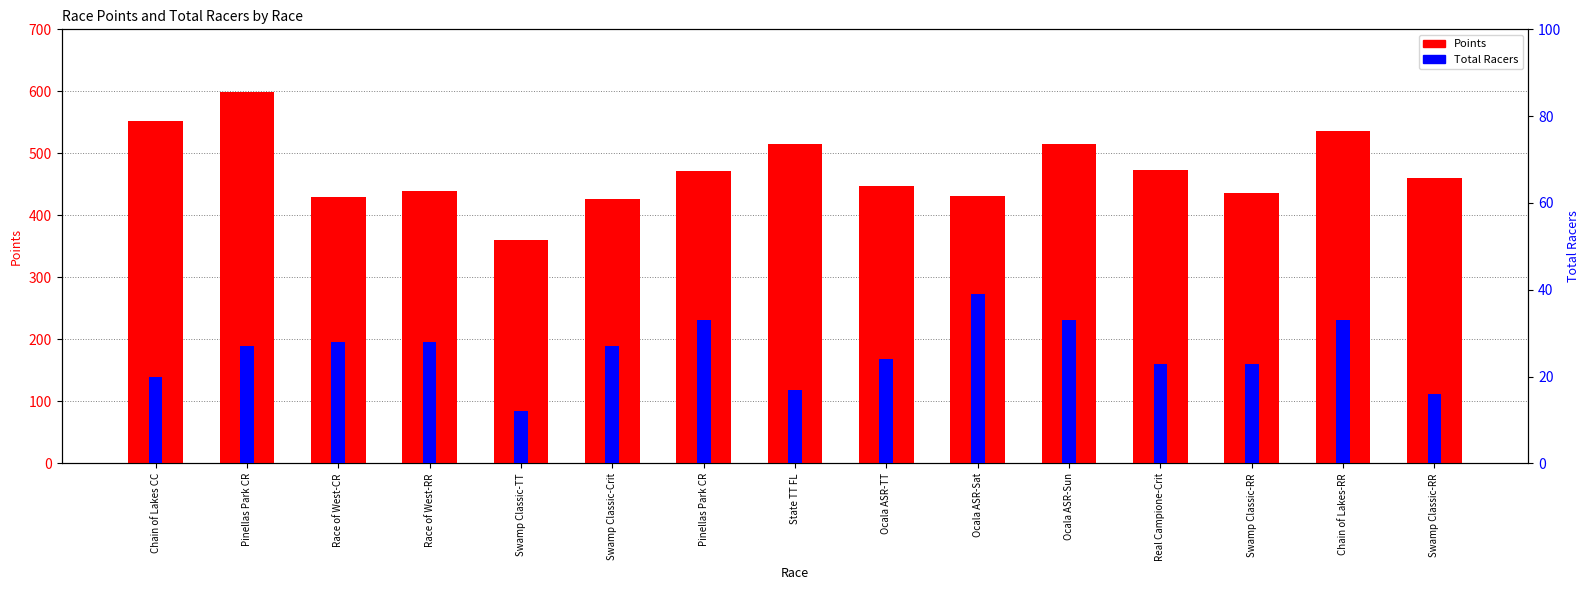

How many bars are there in each group?

2